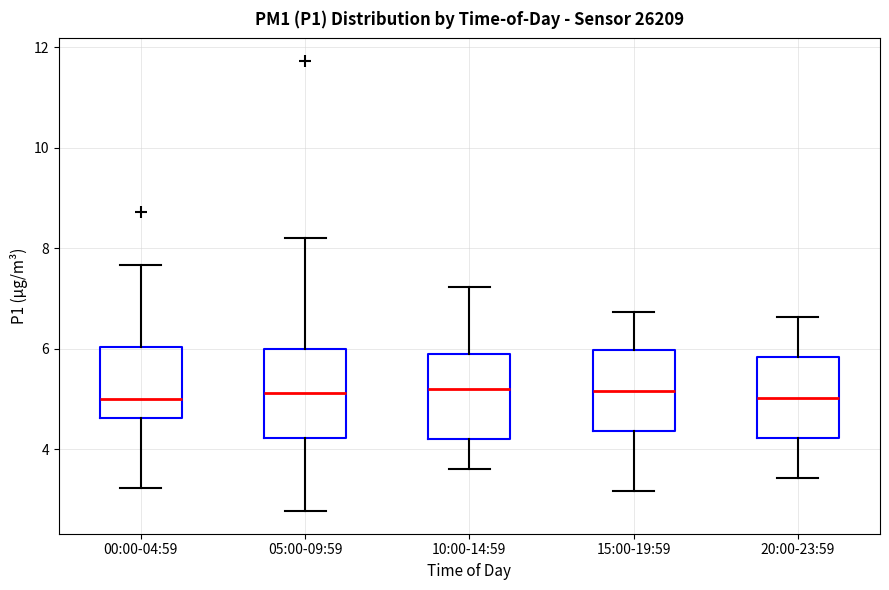

Where does the median line of the box for 00:00-04:59 sit on the y-axis? The values are not printed on the chart, so give them approximately, as read against the axis.

5.0